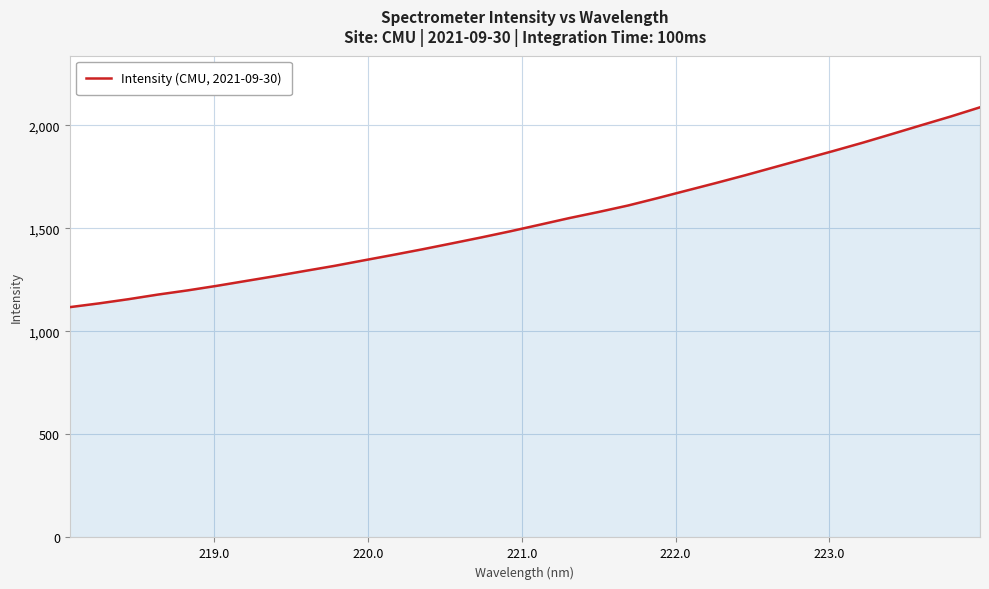

What is the minimum value shown in the chart?

1117.8